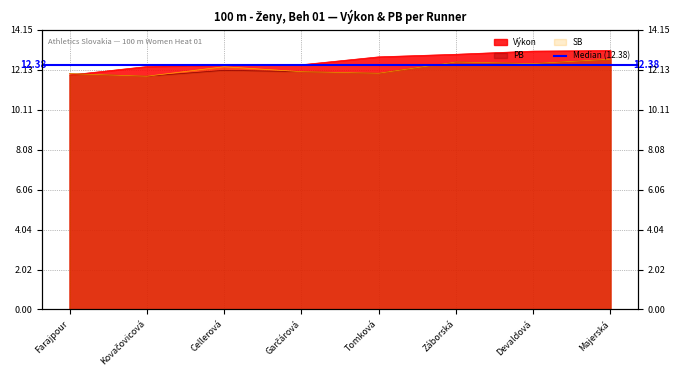

What are all the series names shown in the legend?

Výkon, PB, SB